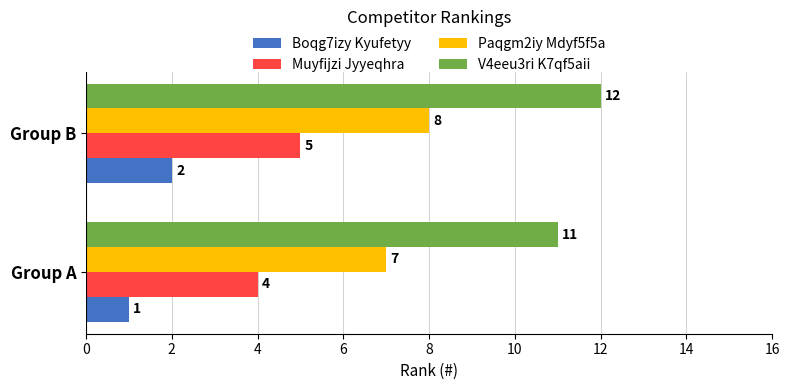

Count the Muyfijzi Jyyeqhra values in the range 4 to 5.

2